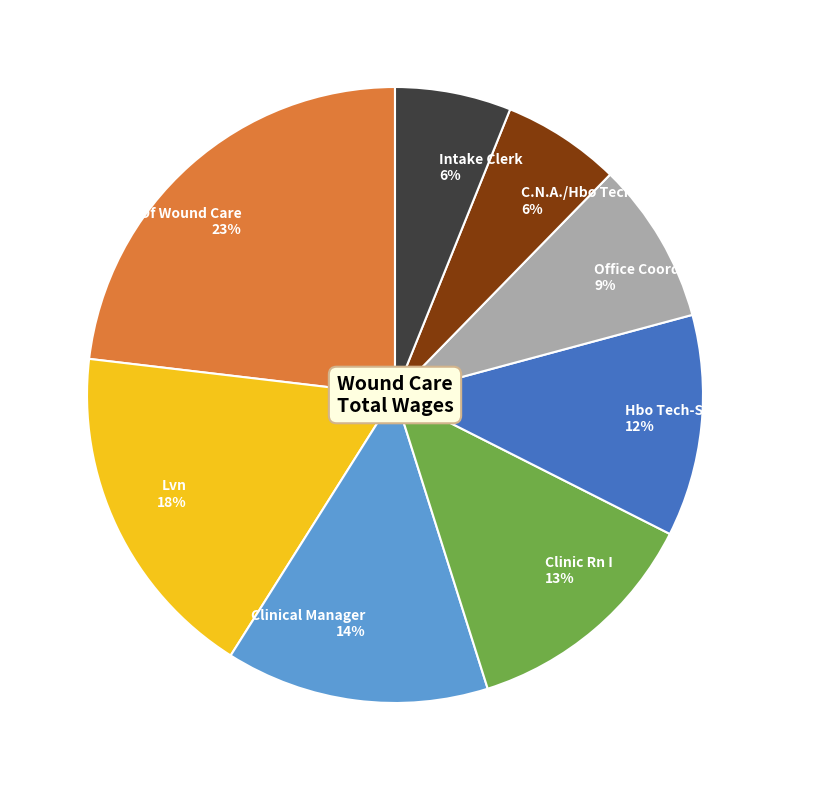

To the nearest percent, what portion does Intake Clerk represent?

6%